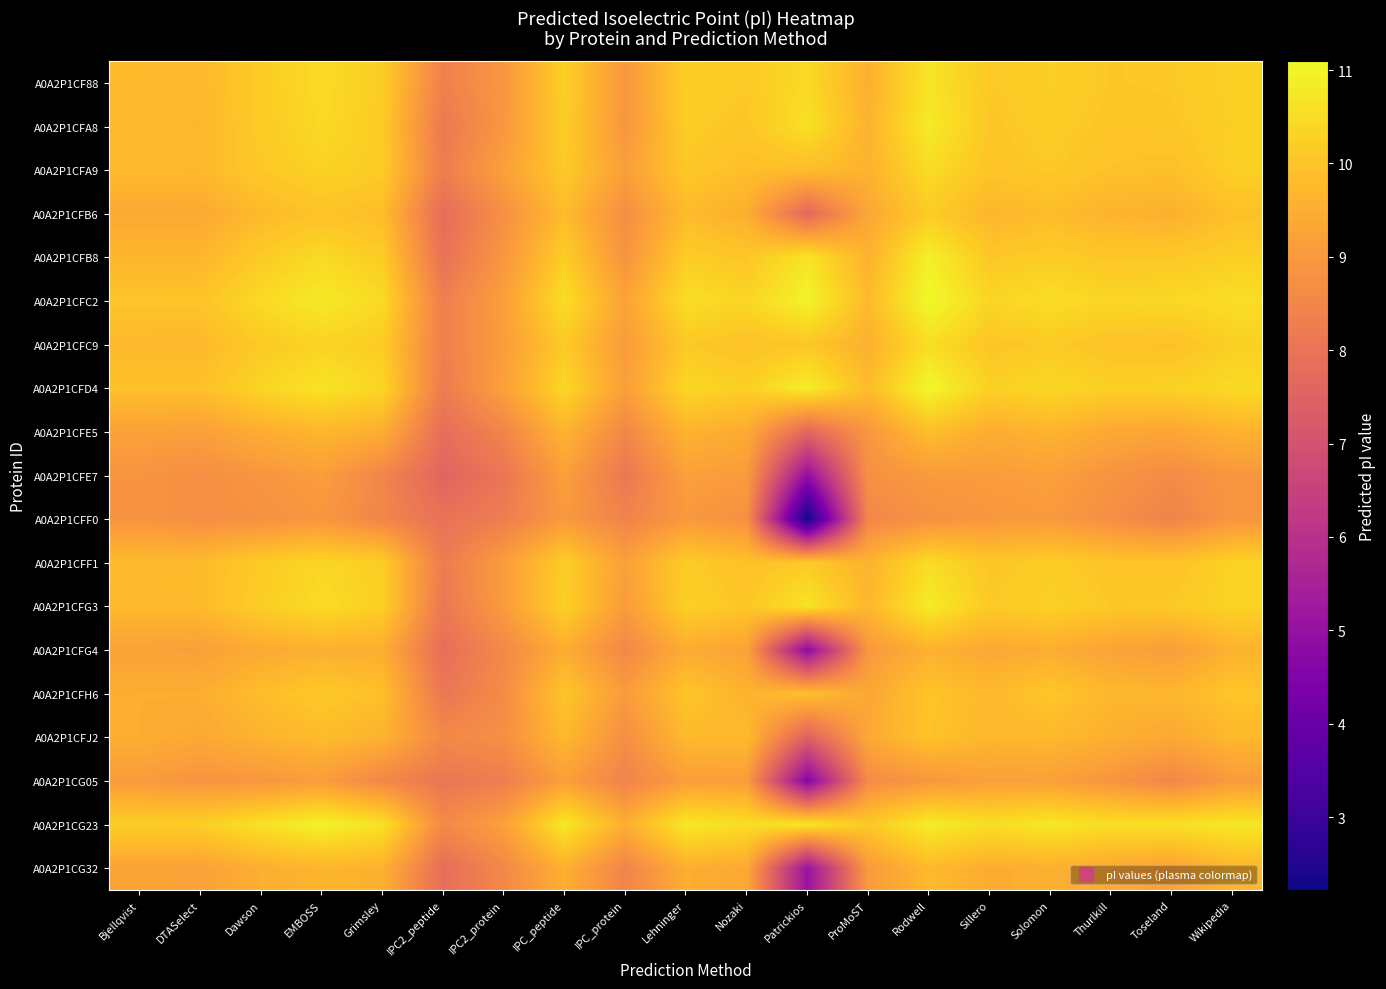

How many series are shown in this chart?

19